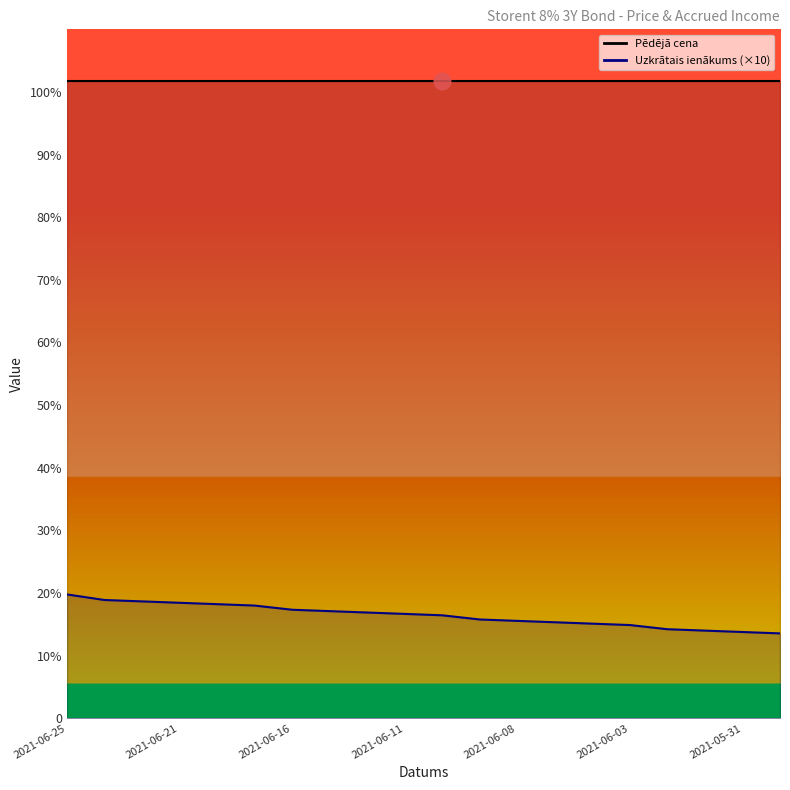

What is the value of the 10th point from the left?

16.7